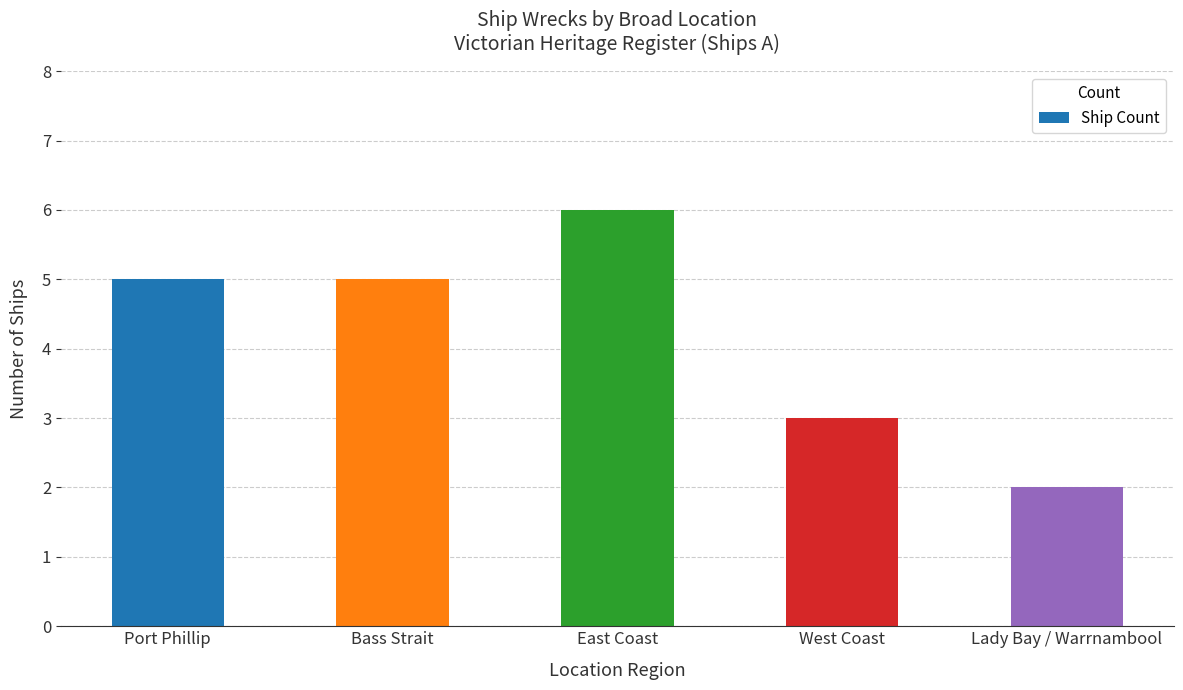

What is the label of the 2nd bar from the left?

Bass Strait